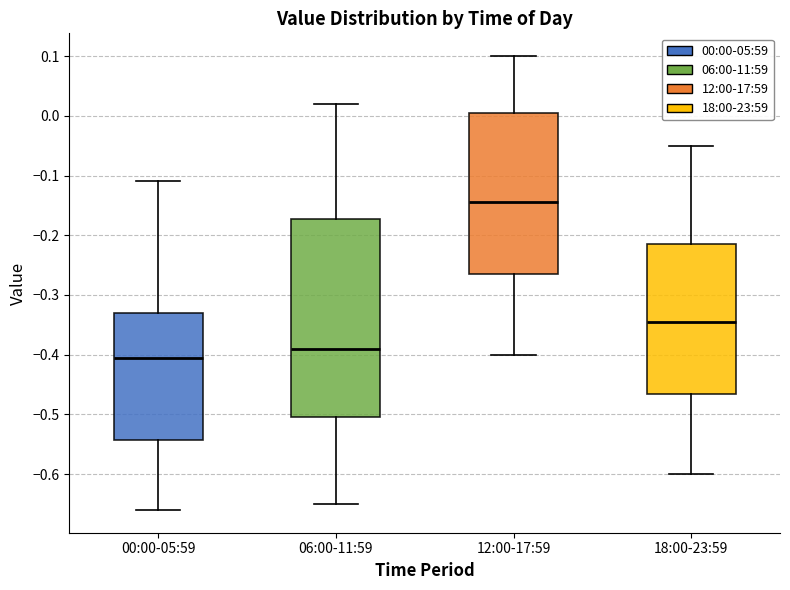

Where does the median line of the box for 06:00-11:59 sit on the y-axis? The values are not printed on the chart, so give them approximately, as read against the axis.

-0.39